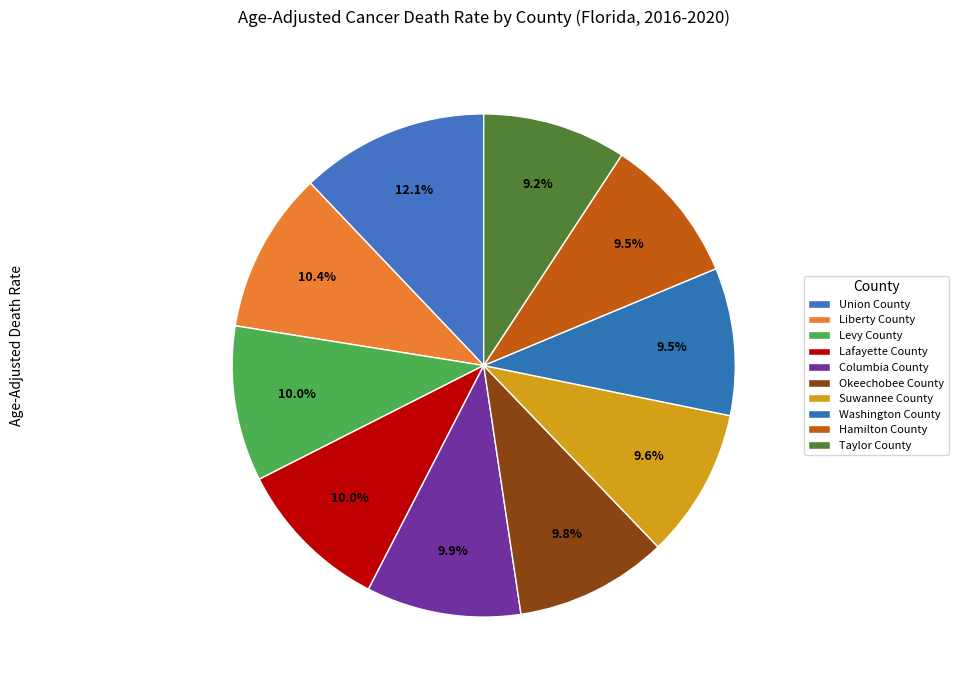

Which slice is the smallest?

Taylor County